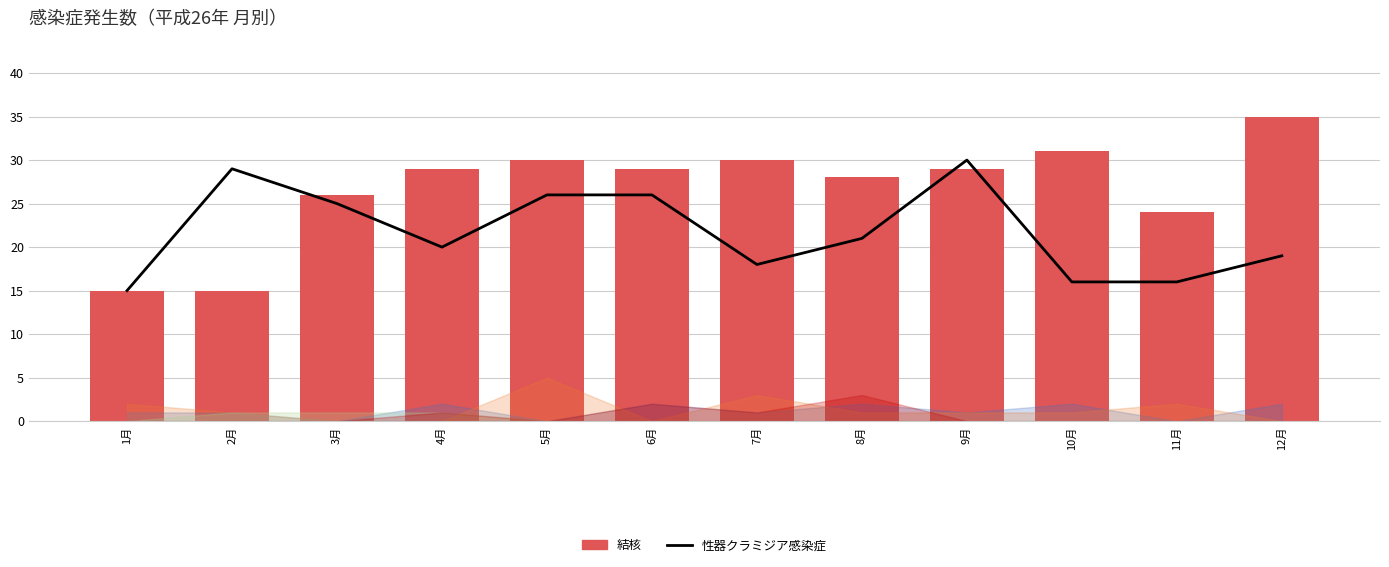

True or false: 結核 has a value of 16 at 12月.

False